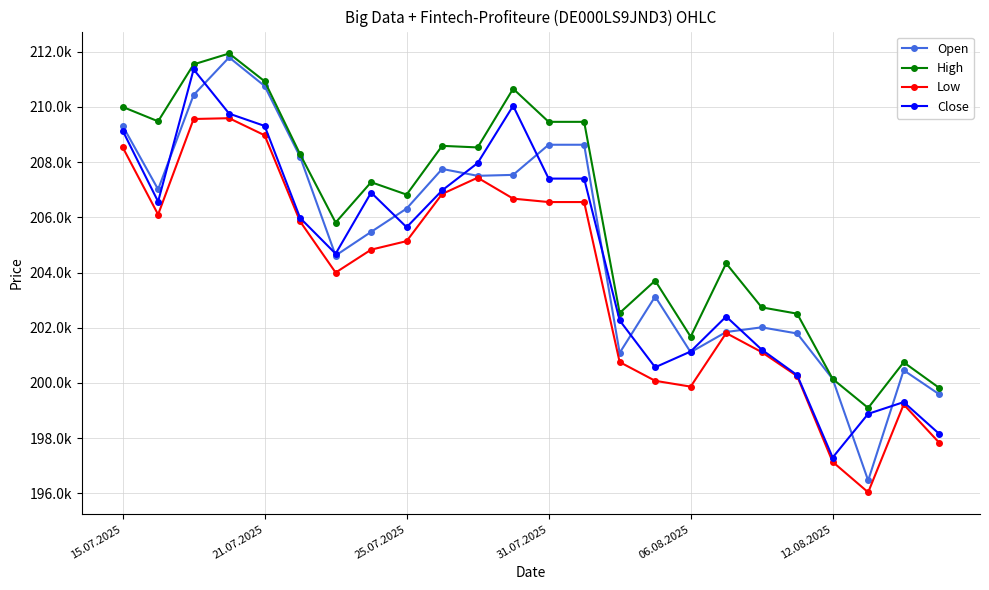

At how many categories does at least one series exceed 202966?

16